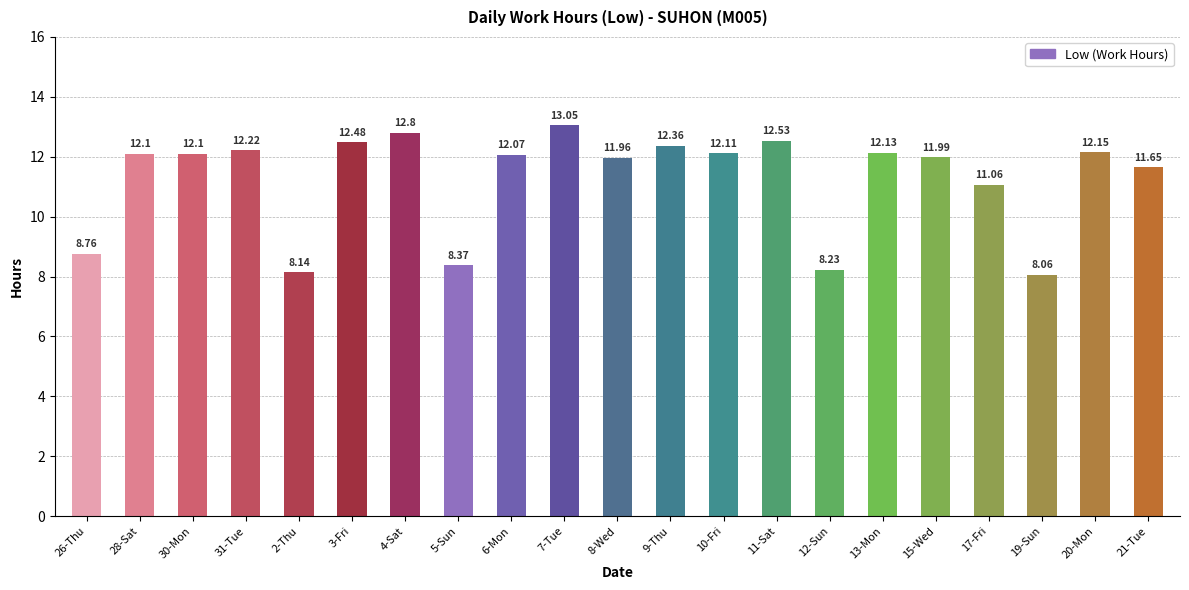

What is the maximum value shown in the chart?

13.1